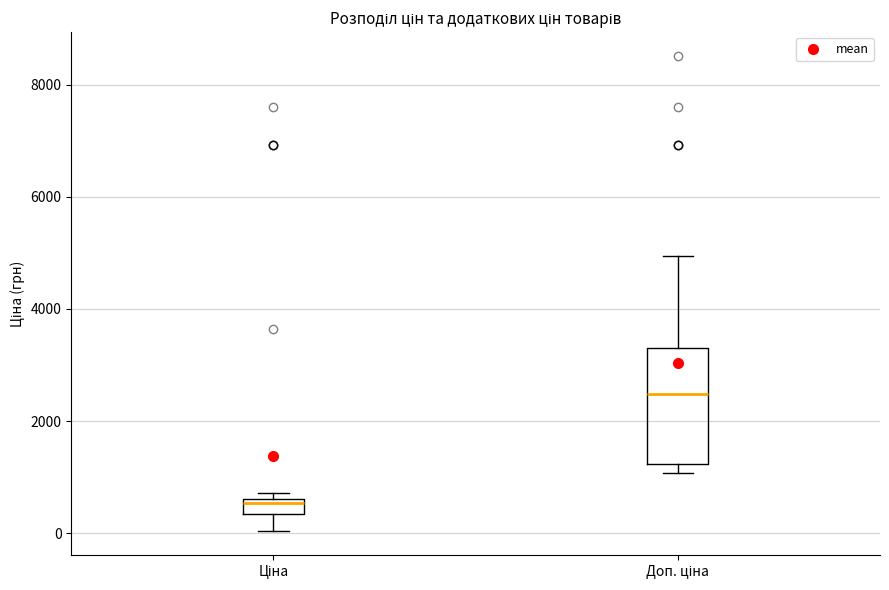

Comparing the boxes themselves (not the whiskers), which one is the tallest?

Доп. ціна